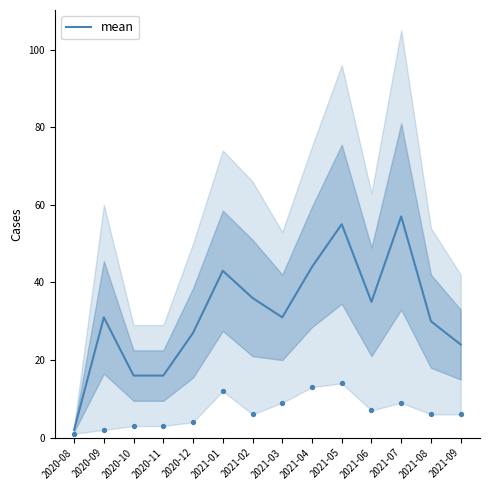

What is the ratio of the value at 2021-03 to the value at 2021-04?

0.7